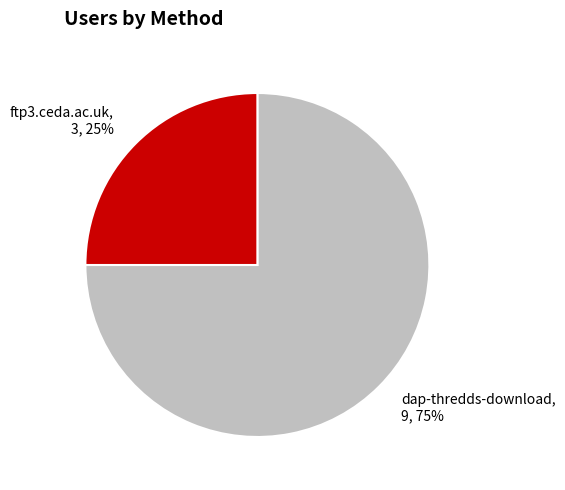

To the nearest percent, what percentage of the pie is dap-thredds-download?

75%